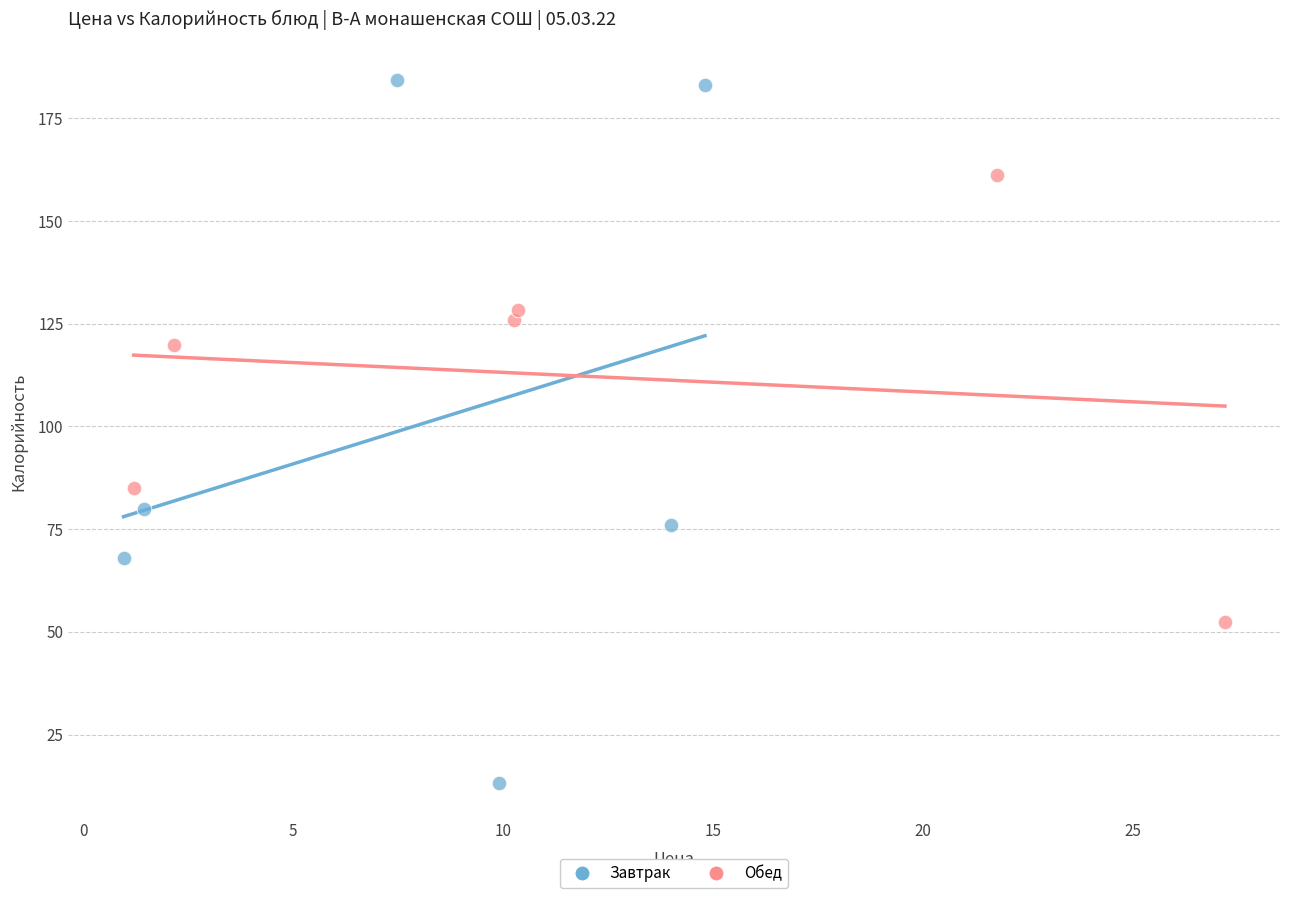

Which series has the largest Y range (max minus min)?

Завтрак